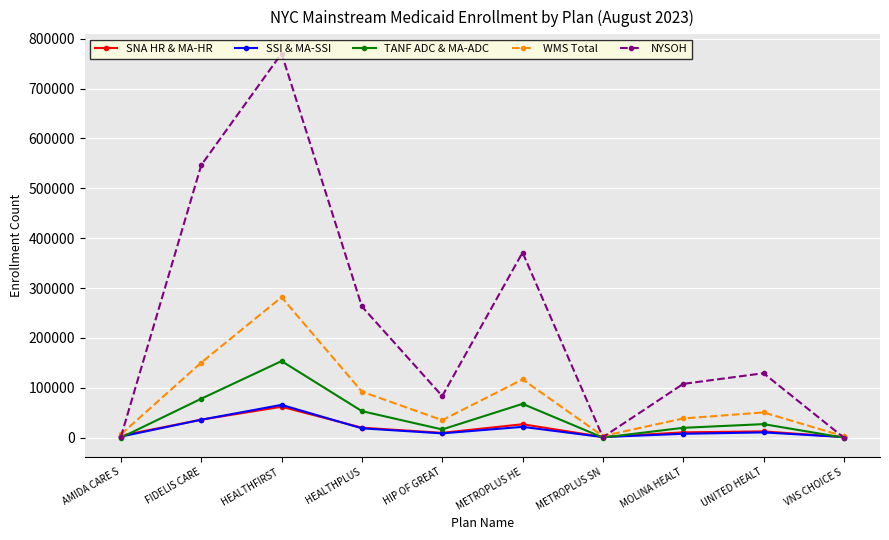

What position from the left is METROPLUS SN?

7